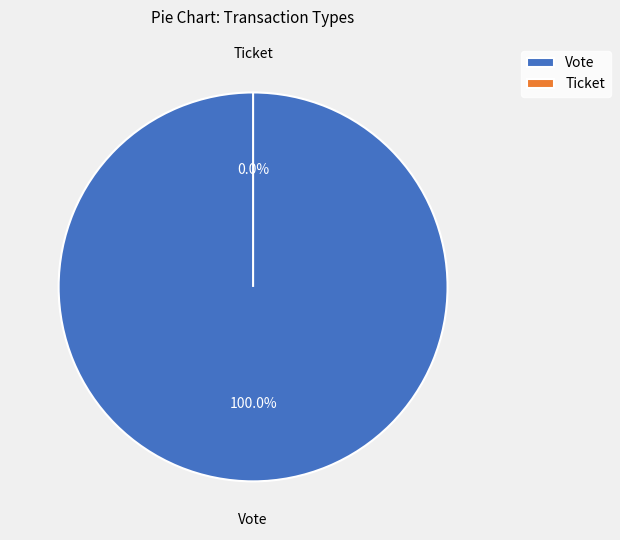

Count the number of slices in the pie.

2